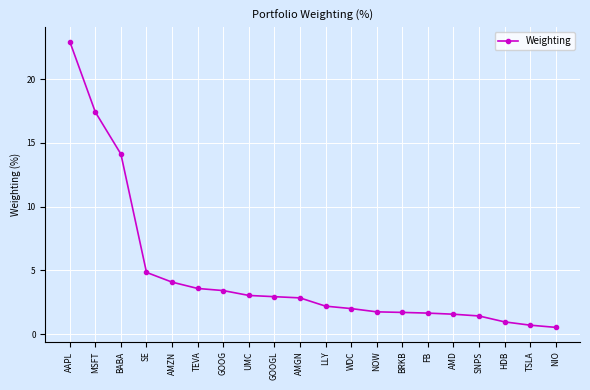

What is the difference between the maximum and second lowest values?

22.2